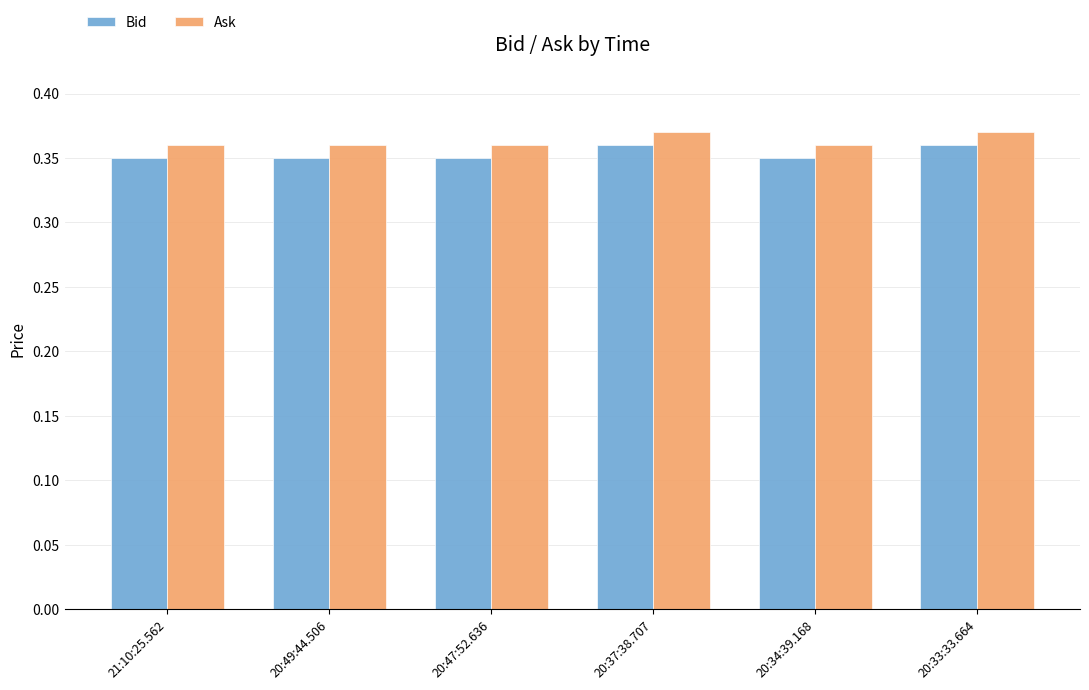

What are all the series names shown in the legend?

Bid, Ask